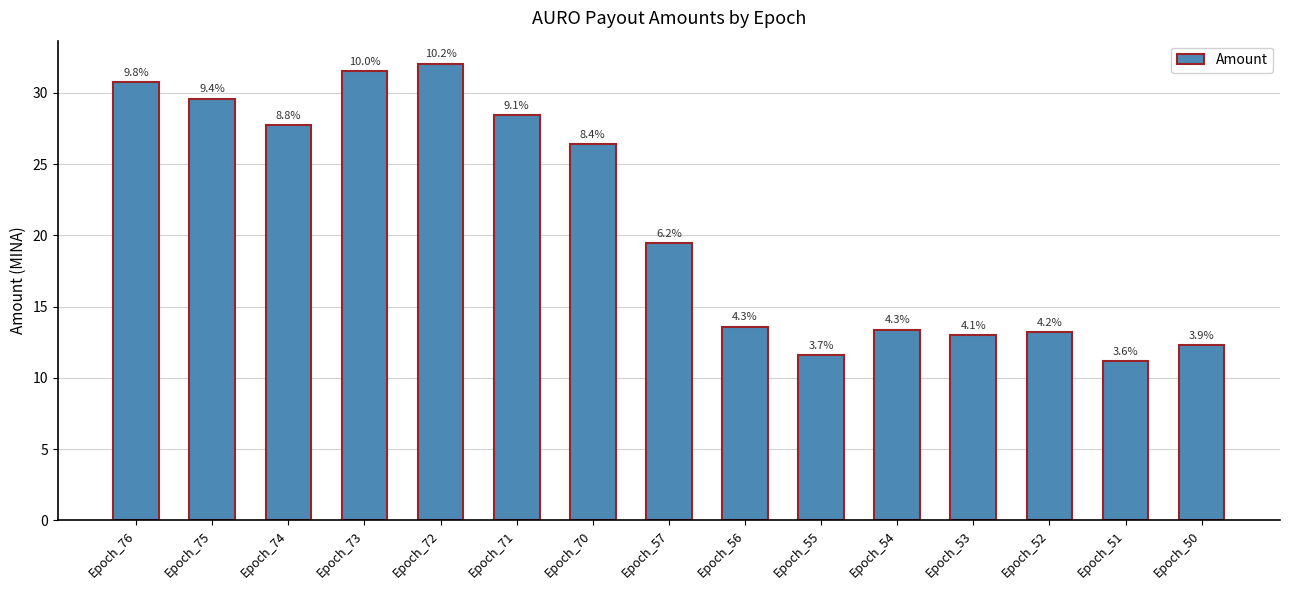

What is the sum of the values at Epoch_70 and Epoch_76?

57.1